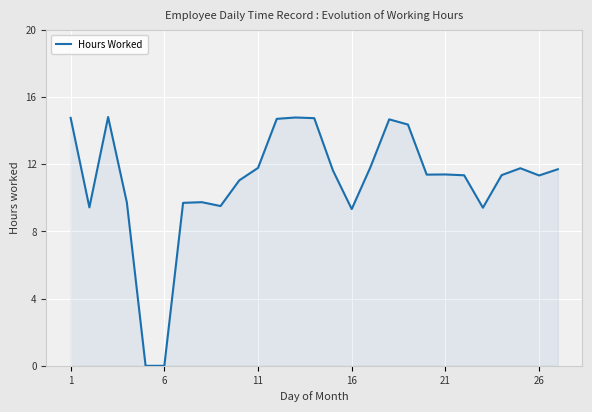

Is this an area chart (filled region under the line)?

Yes